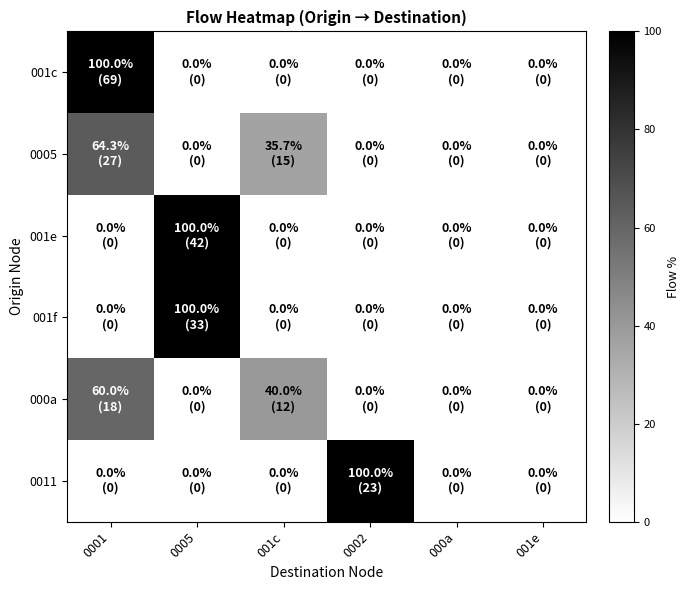

Rank the series by their maximum value, from lowest to highest.

000a, 0005, 001c, 001e, 001f, 0011